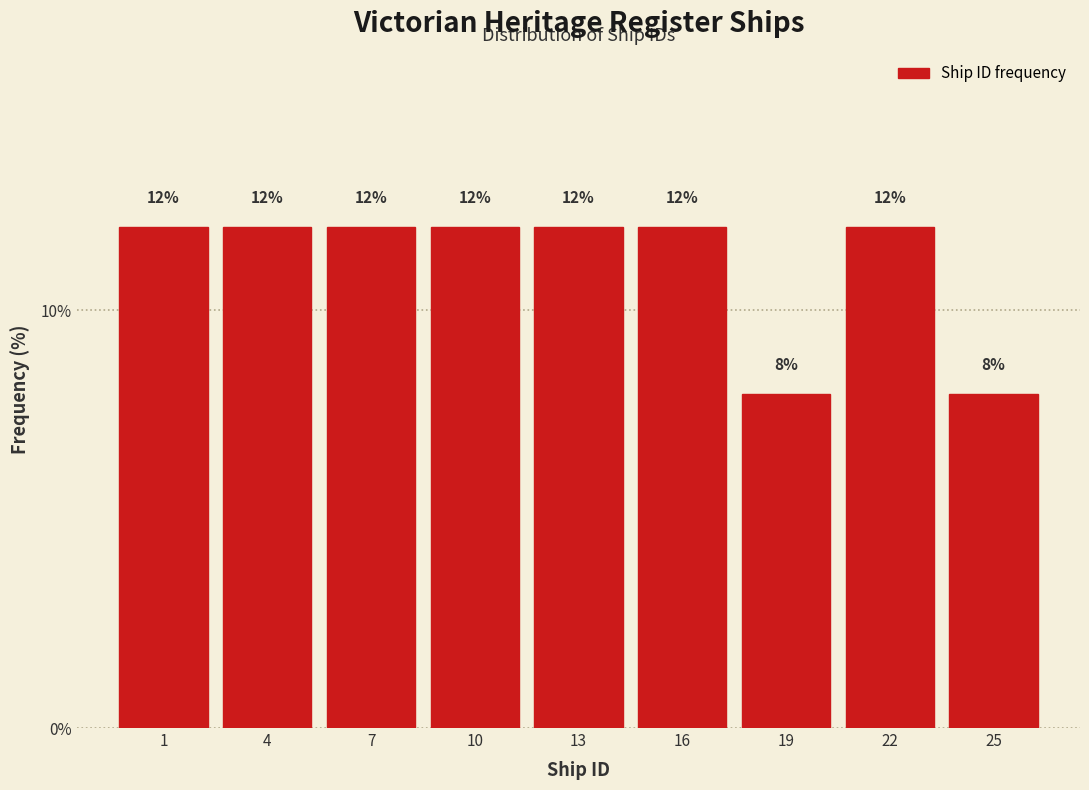

Reading right to left, what are all the values shown in this chart?

8	12	8	12	12	12	12	12	12